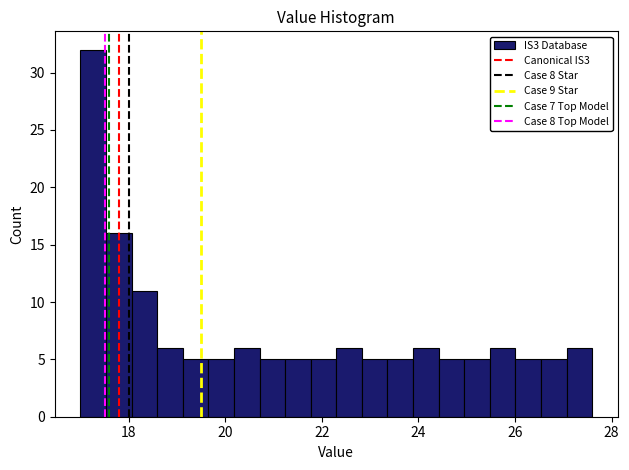

Around what value on the x-axis is the tallest bar? Give the approximate position of its centre, as read against the axis.

17.2